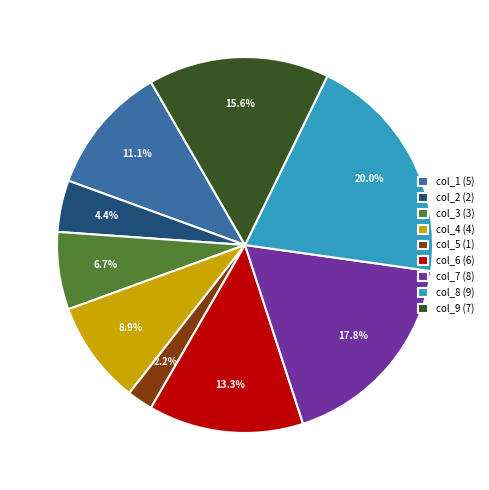

Does col_6 (6) represent more than half of the total?

No